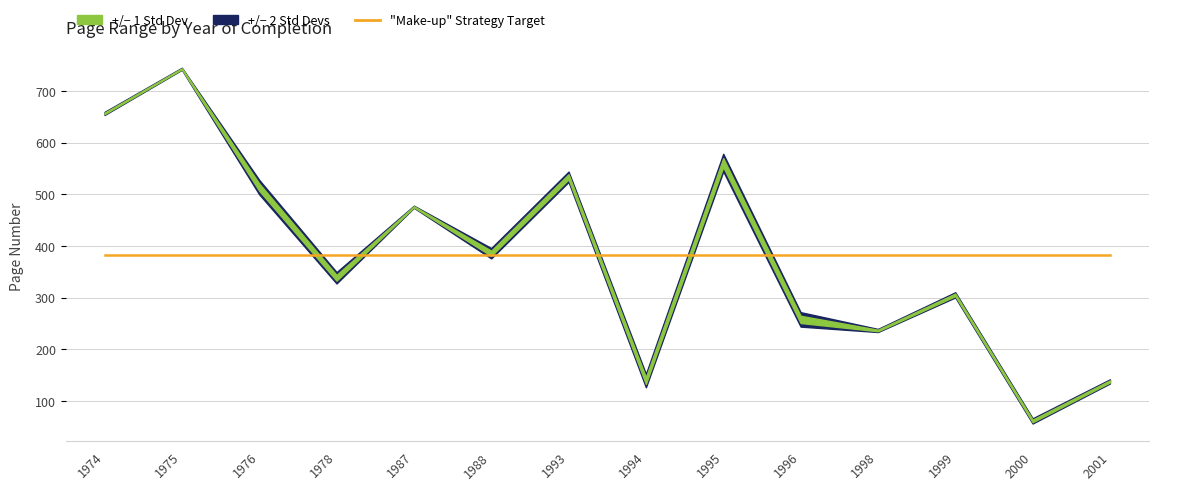

Is the value of Letzte Seite at 1976 greater than the value of Erste Seite at 2000?

Yes